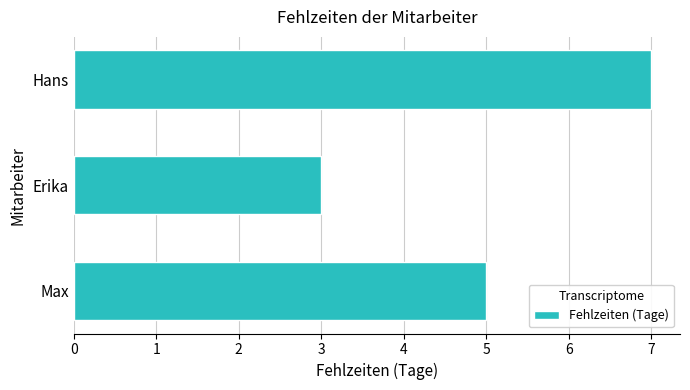

Between Max and Erika, which is larger?

Max